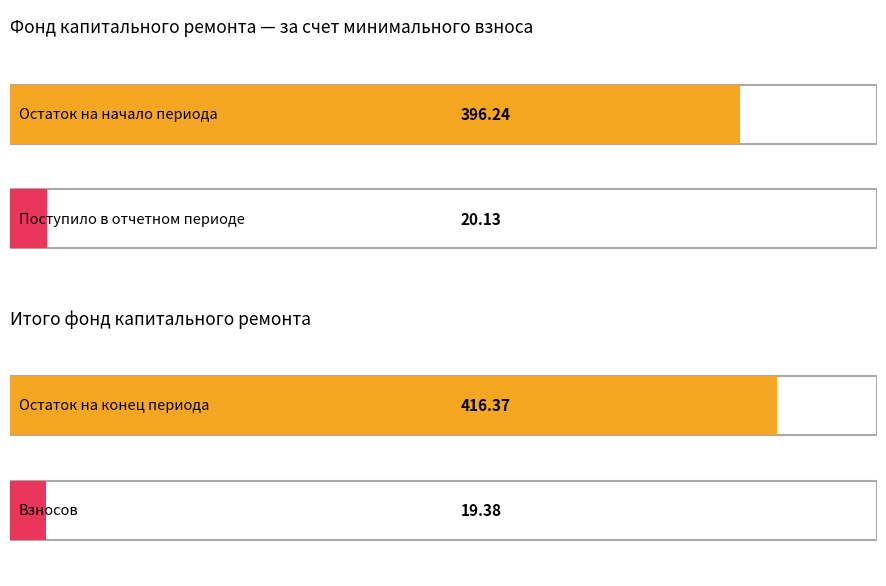

What are all the series names shown in the legend?

за счет минимального взноса, Итого фонд капитального ремонта